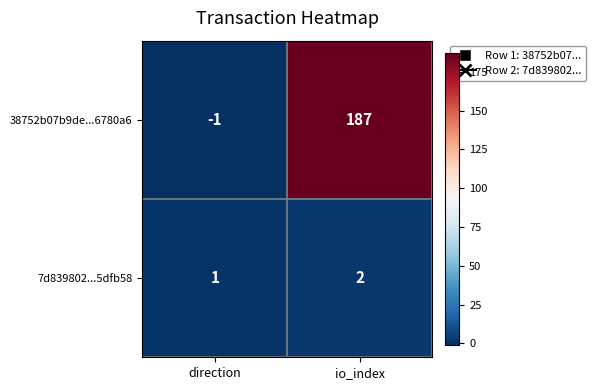

Is it true that 38752b07b9de...6780a6 equals 280 at io_index?

False